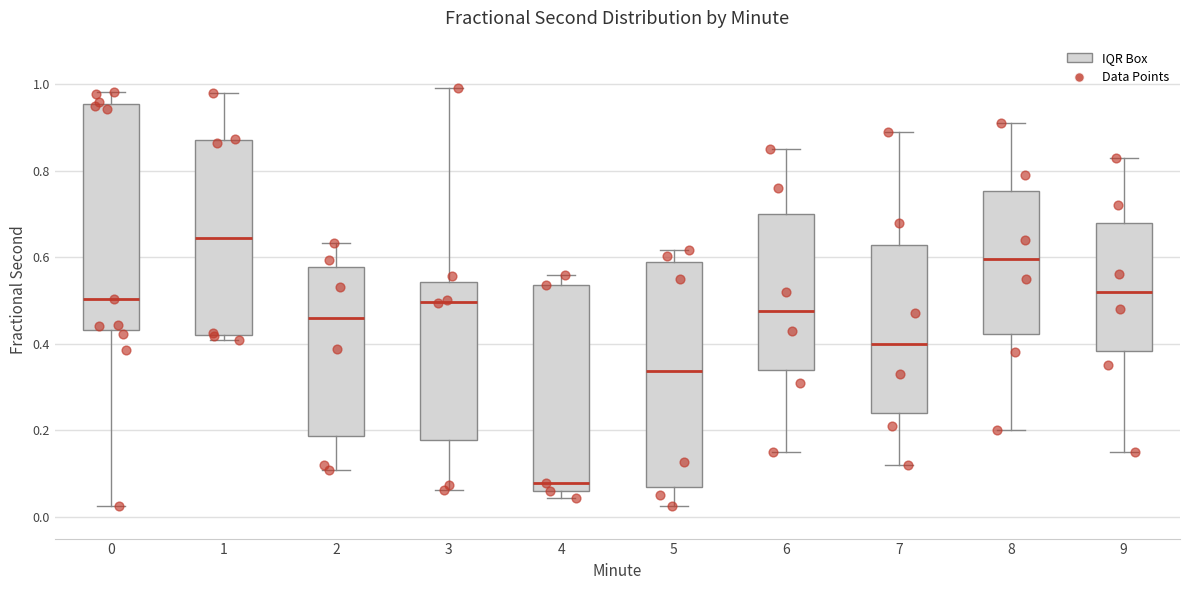

Where is the upper edge of the box at x = 9 on the y-axis? The values are not printed on the chart, so give them approximately, as read against the axis.

0.68